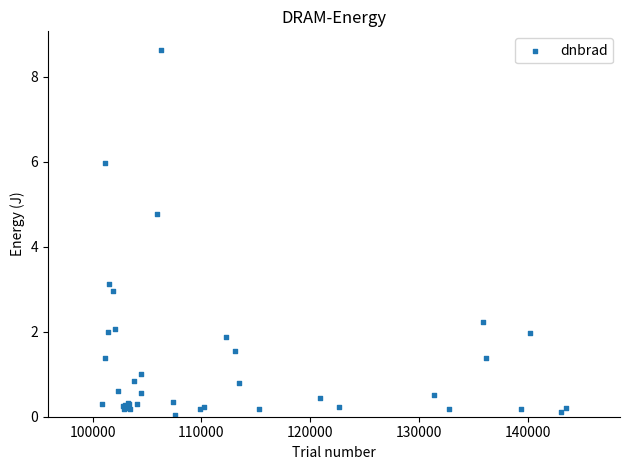

What Y value in the scatter plot is closest to 4?

4.8